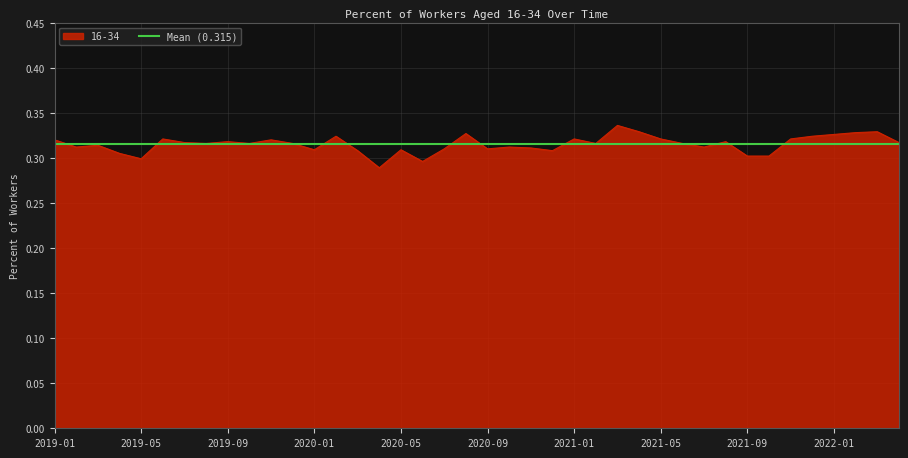

What is the approximate value at 2020-09?

0.3